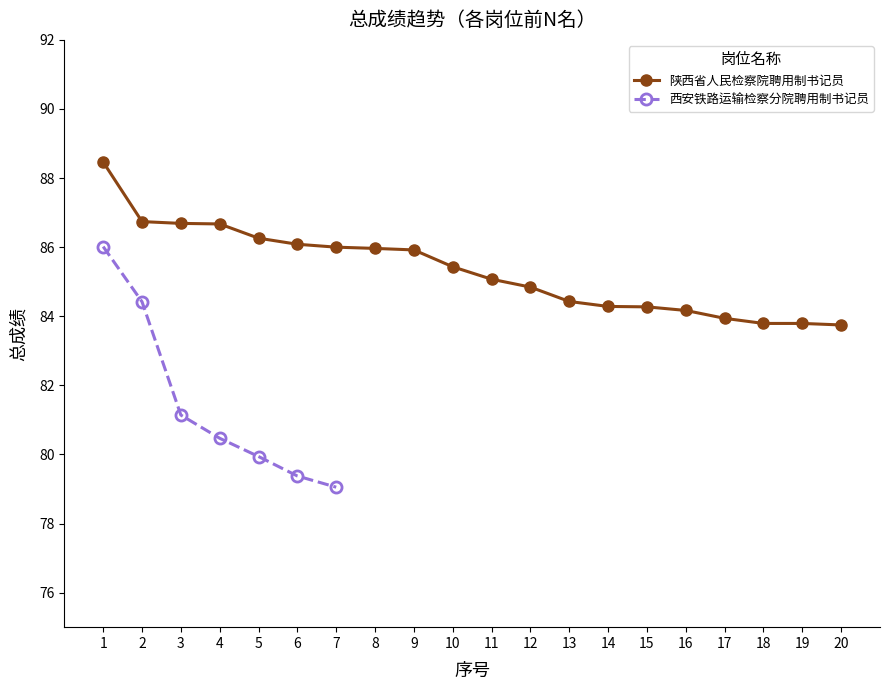

What value does the data have at 19?

83.8